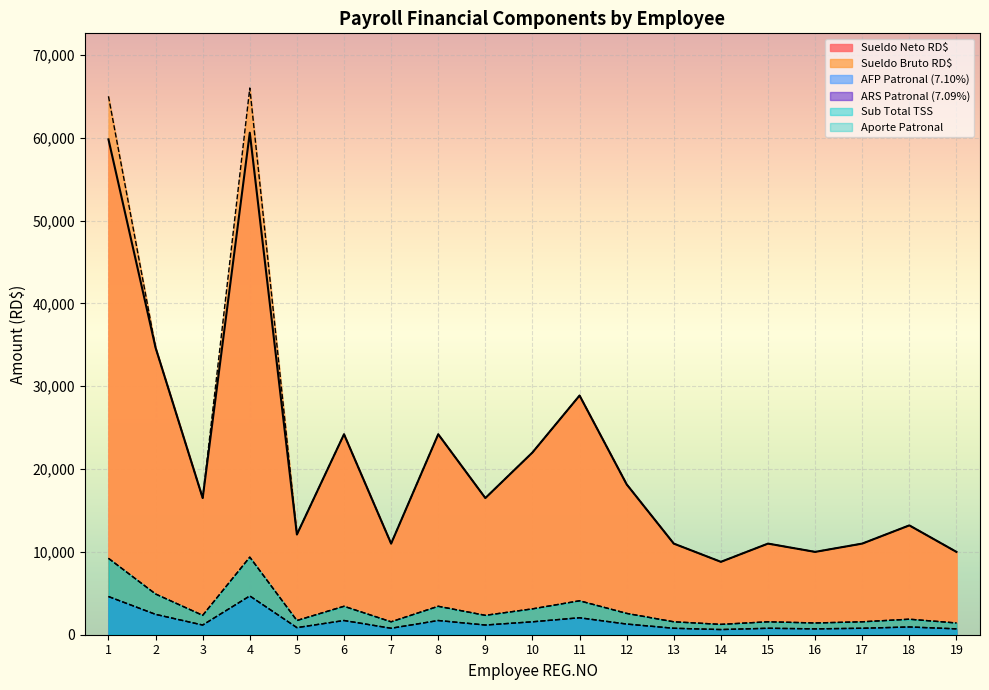

Rank the series at 18 from lowest to highest value.

ARS Patronal (7.09%), AFP Patronal (7.10%), Sub Total TSS, Aporte Patronal, Sueldo Neto RD$, Sueldo Bruto RD$